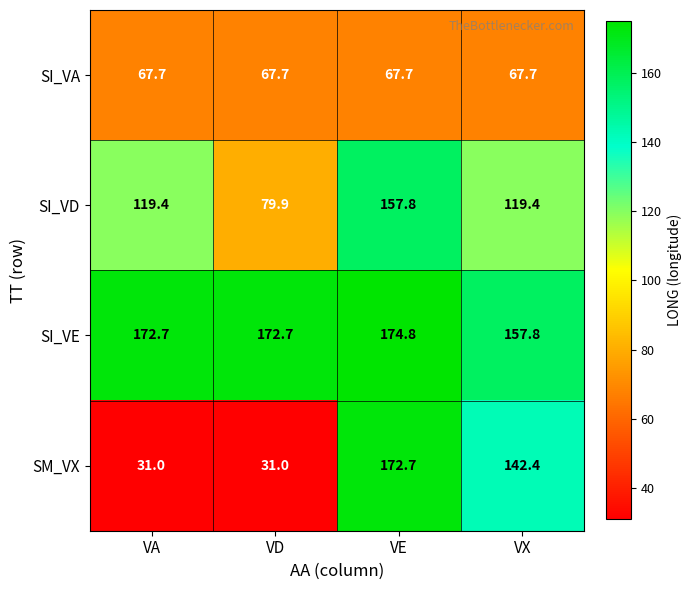

The SI_VE series shows 172.7 at VD. True or false?

True